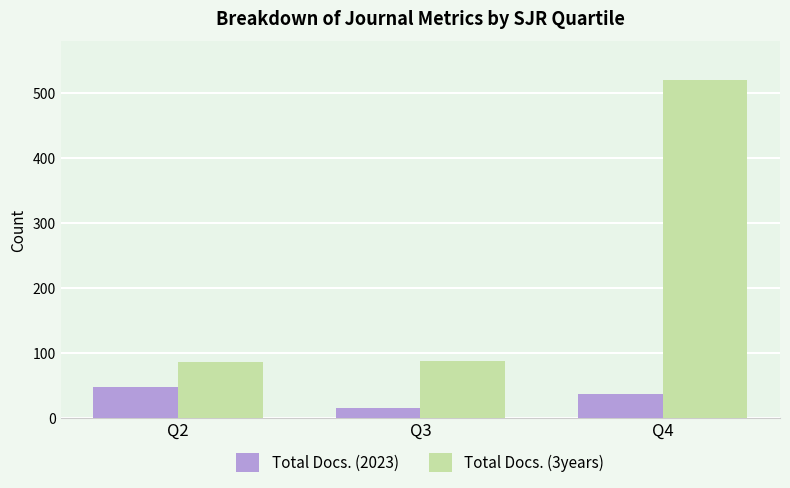

Is the value of Total Docs. (2023) at Q4 greater than the value of Total Docs. (3years) at Q3?

No